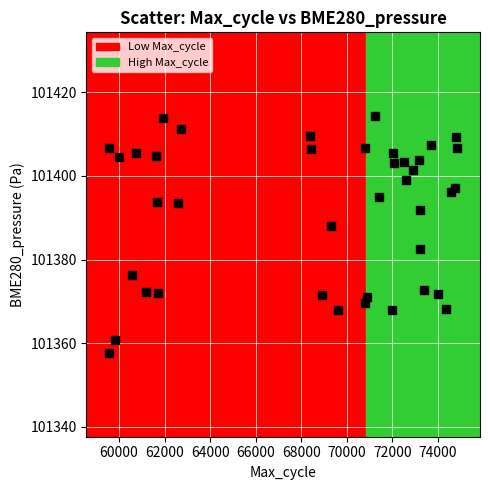

What is the range of X values (max minus min)?

15271.0